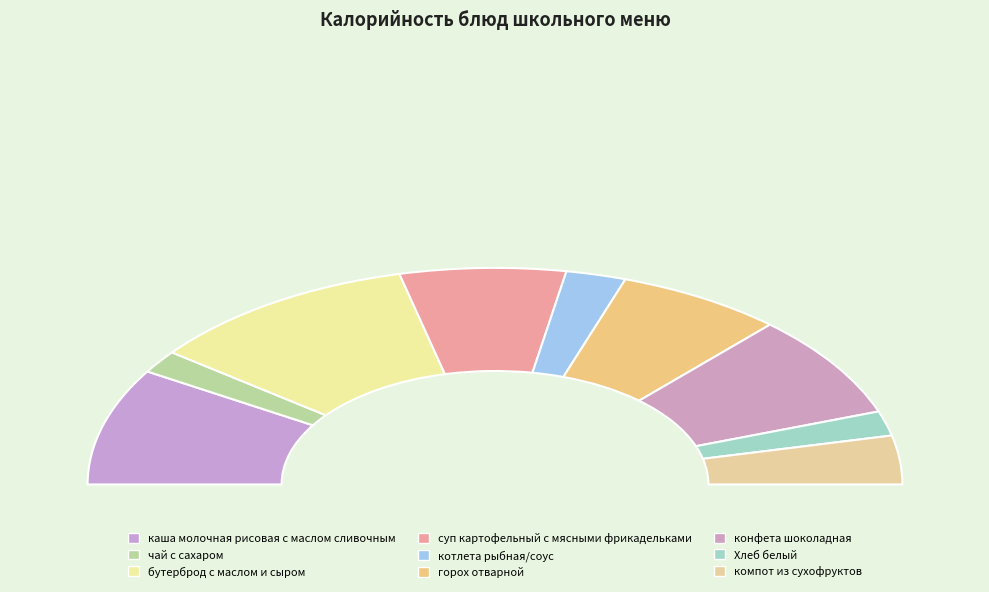

Is the sum of бутерброд с маслом и сыром and компот из сухофруктов greater than half?

No